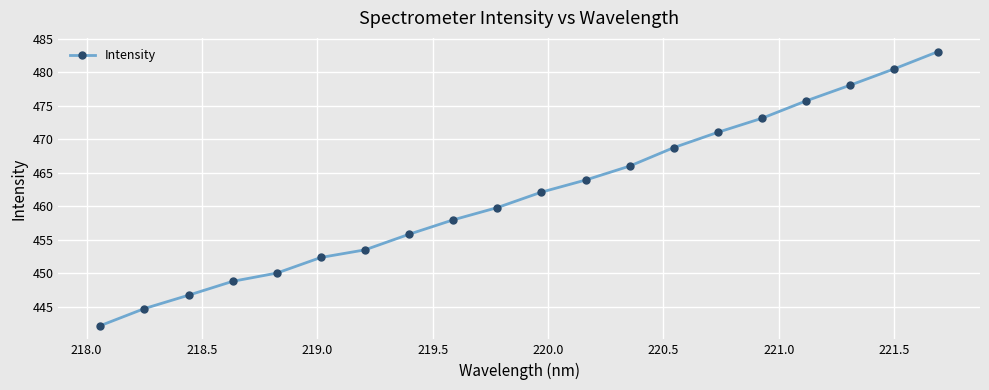

How many data points are less than 462?

10